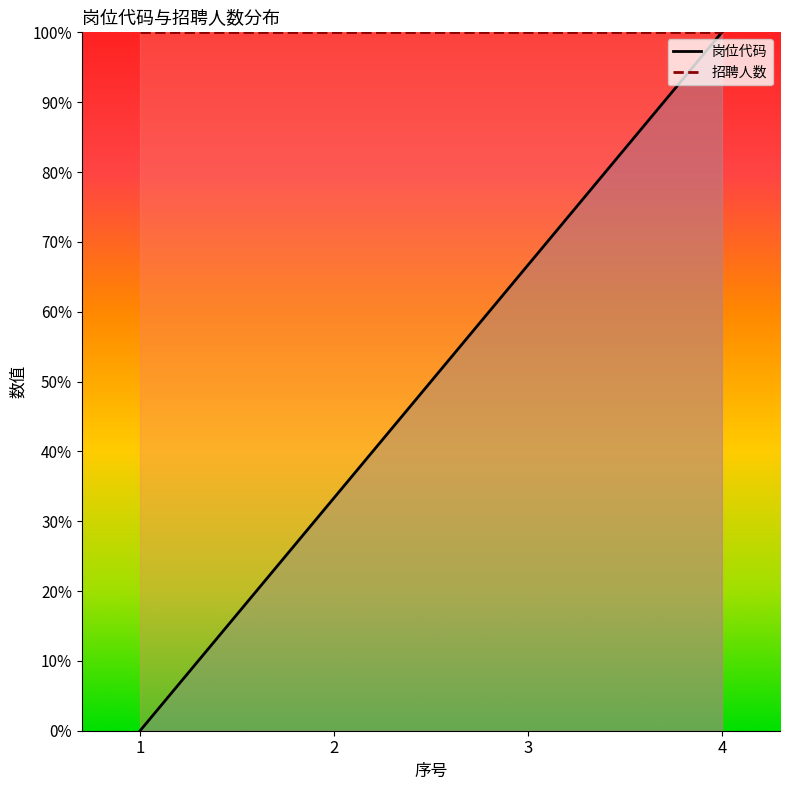

What is the greatest value displayed?

1.0